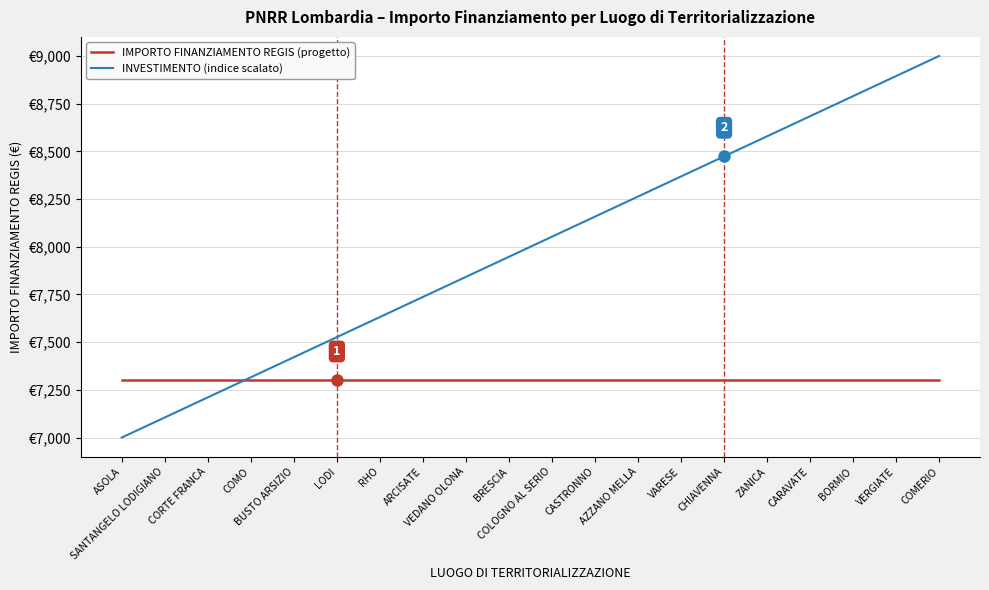

List the series in order of their peak value, lowest first.

IMPORTO FINANZIAMENTO REGIS (progetto), INVESTIMENTO (indice scalato)